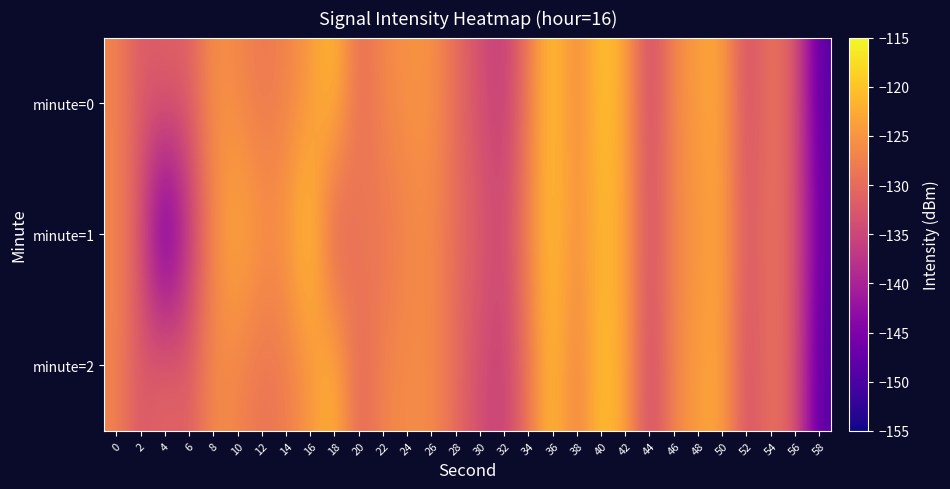

List the series in order of their overall mean, lowest first.

minute=1, minute=2, minute=0